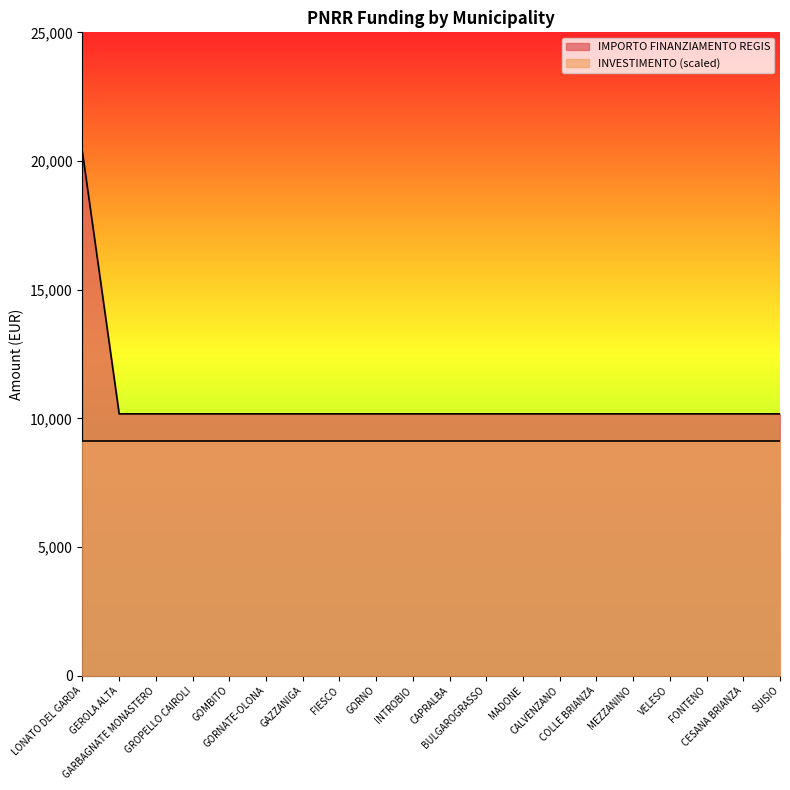

What is the sum of the values at GORNATE-OLONA and BULGAROGRASSO?

20344